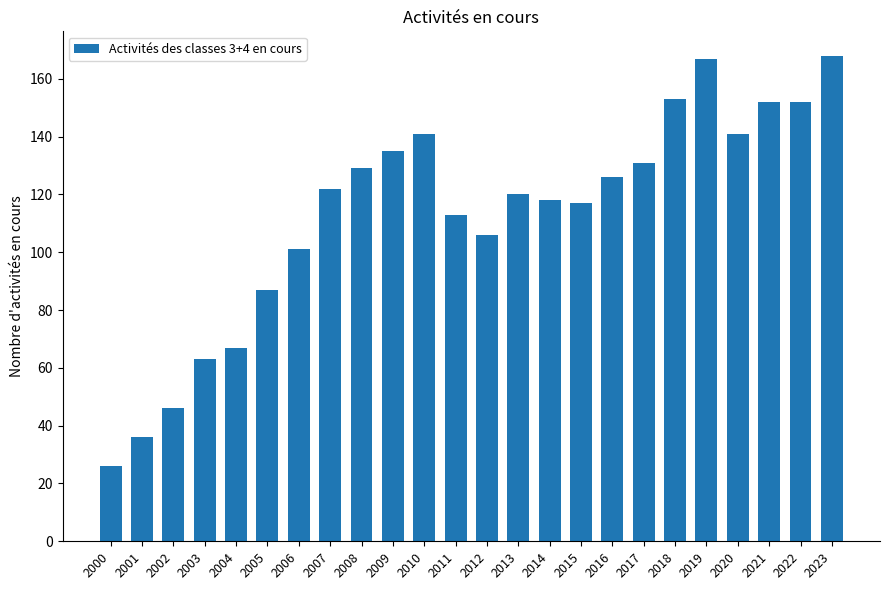

What is the value of the 6th bar from the left?

87